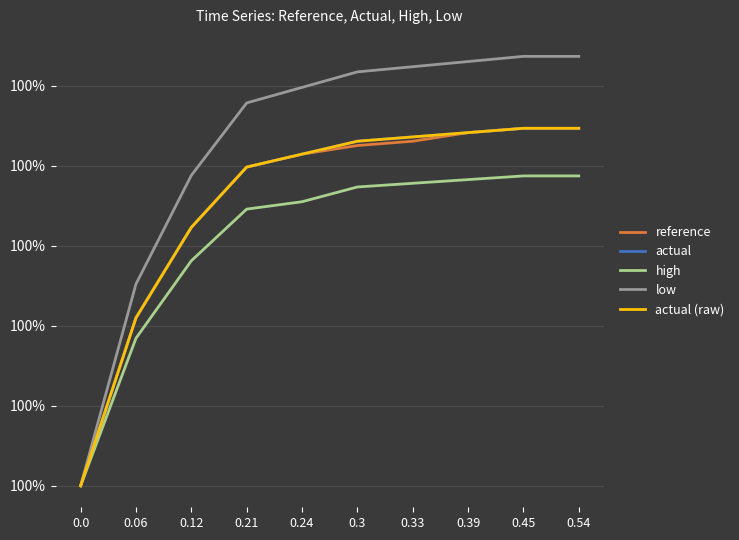

Reading right to left, transcribe all the data shown in this chart.

reference: 0.54=100.0	0.45=100.0	0.39=100.0	0.33=100.0	0.3=100.0	0.24=100.0	0.21=100.0	0.12=100.0	0.06=100.0	0.0=100.0
actual: 0.54=100.0	0.45=100.0	0.39=100.0	0.33=100.0	0.3=100.0	0.24=100.0	0.21=100.0	0.12=100.0	0.06=100.0	0.0=100.0
high: 0.54=100.0	0.45=100.0	0.39=100.0	0.33=100.0	0.3=100.0	0.24=100.0	0.21=100.0	0.12=100.0	0.06=100.0	0.0=100.0
low: 0.54=100.0	0.45=100.0	0.39=100.0	0.33=100.0	0.3=100.0	0.24=100.0	0.21=100.0	0.12=100.0	0.06=100.0	0.0=100.0
actual (raw): 0.54=100.0	0.45=100.0	0.39=100.0	0.33=100.0	0.3=100.0	0.24=100.0	0.21=100.0	0.12=100.0	0.06=100.0	0.0=100.0